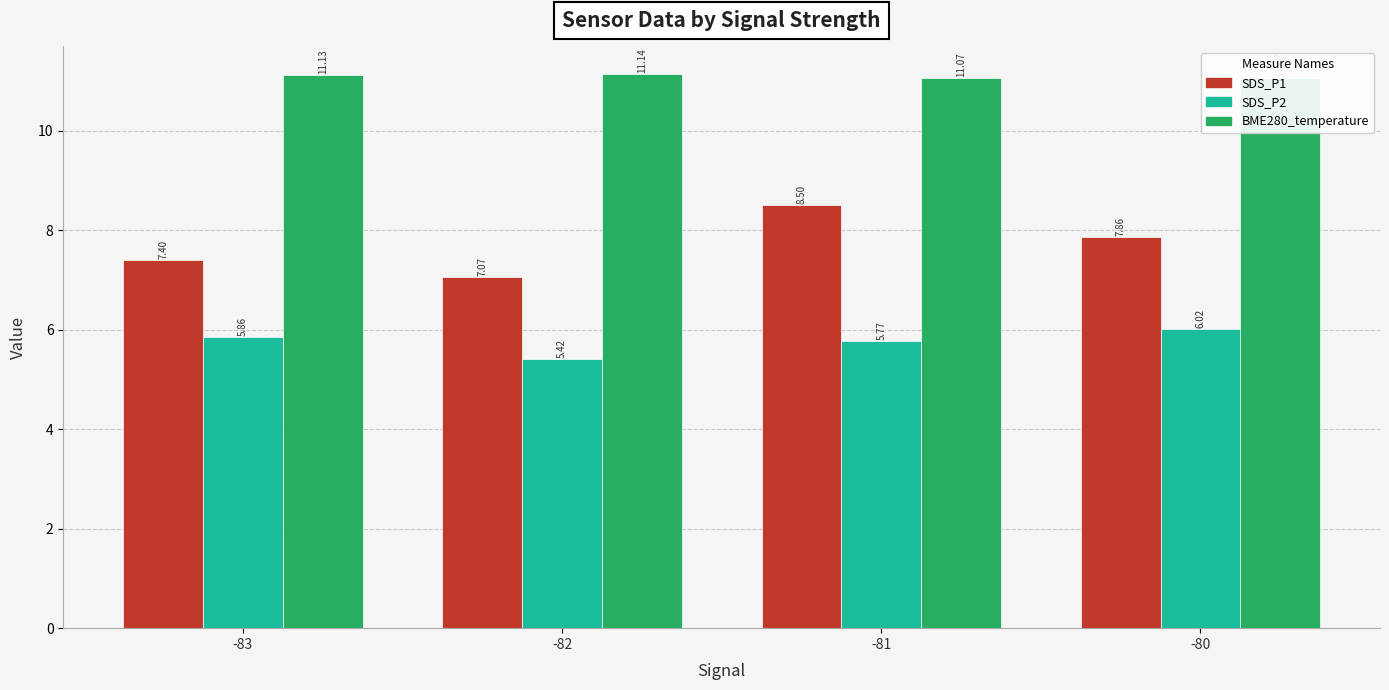

What are all the series names shown in the legend?

SDS_P1, SDS_P2, BME280_temperature